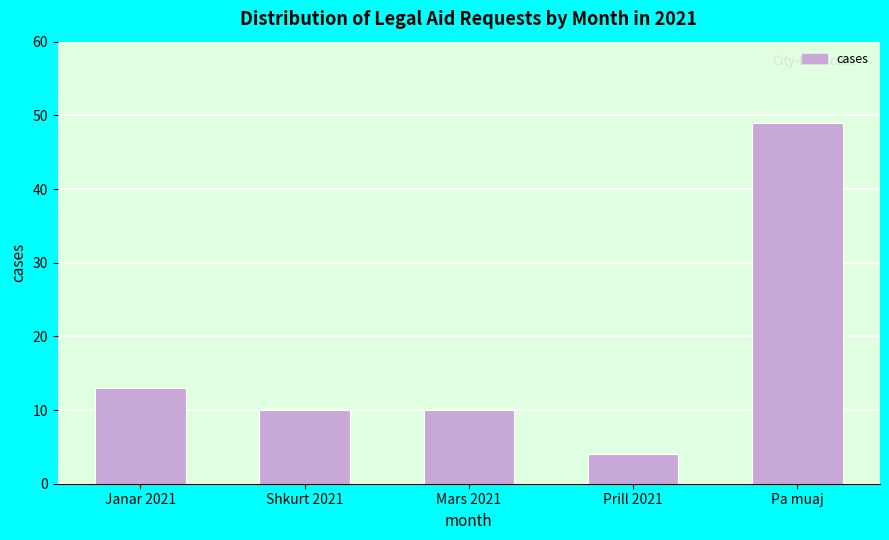

Reading right to left, list all the values displayed in this chart.

Pa muaj=49	Prill 2021=4	Mars 2021=10	Shkurt 2021=10	Janar 2021=13